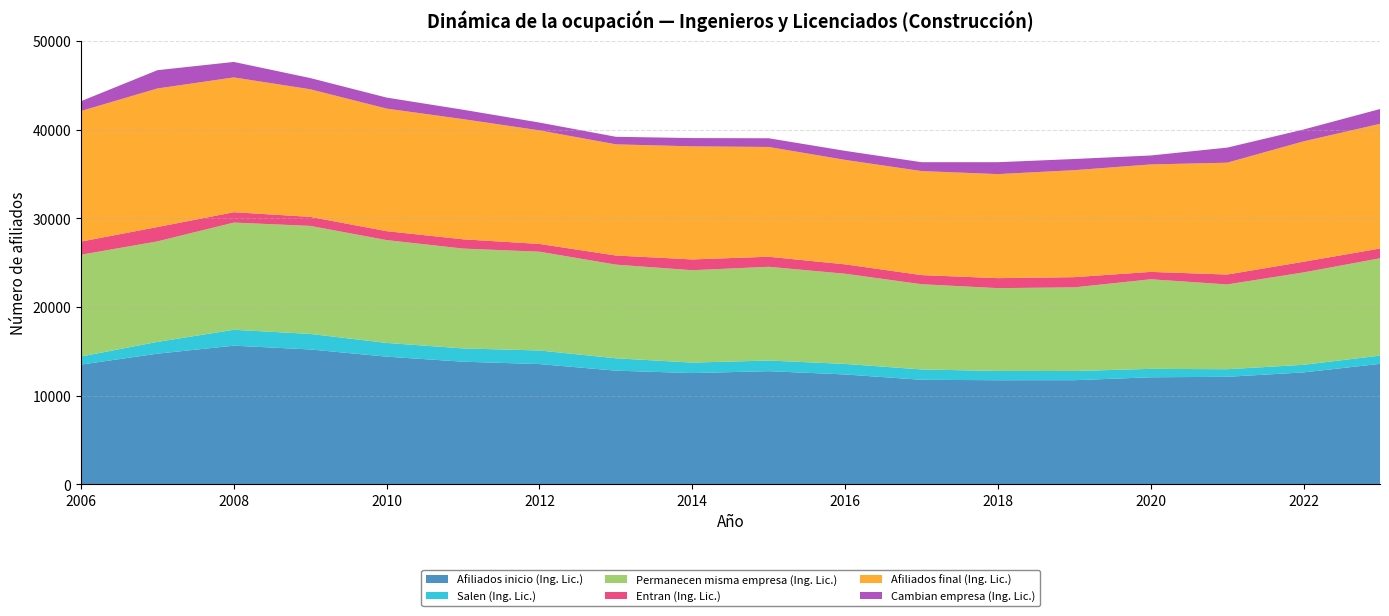

Reading left to right, what are all the values shown in this chart?

Afiliados inicio (Ing. Lic.): 13501	14733	15635	15208	14396	13827	13559	12816	12542	12758	12386	11786	11736	11739	12069	12123	12619	13584
Salen (Ing. Lic.): 912	1330	1794	1754	1550	1499	1535	1396	1185	1202	1189	1169	1046	1035	950	857	860	930
Permanecen misma empresa (Ing. Lic.): 11482	11340	12095	12188	11603	11266	11144	10567	10423	10575	10178	9614	9345	9443	10108	9566	10423	10982
Entran (Ing. Lic.): 1487	1618	1171	1019	1007	1045	875	1030	1217	1135	1058	1030	1127	1150	834	1117	1204	1102
Afiliados final (Ing. Lic.): 14733	15635	15208	14396	13827	13559	12816	12542	12758	12386	11786	11736	11739	12069	12123	12619	13584	14066
Cambian empresa (Ing. Lic.): 1107	2063	1746	1266	1243	1062	880	853	934	981	1019	1003	1345	1261	1011	1700	1336	1672